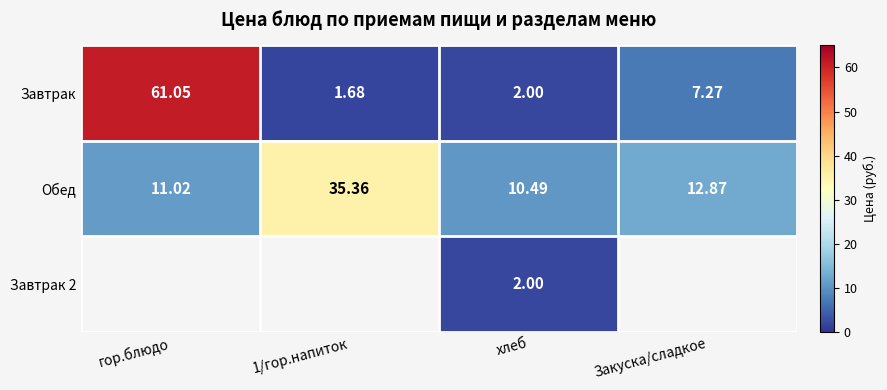

Which category has the lowest value in the Обед series?

хлеб